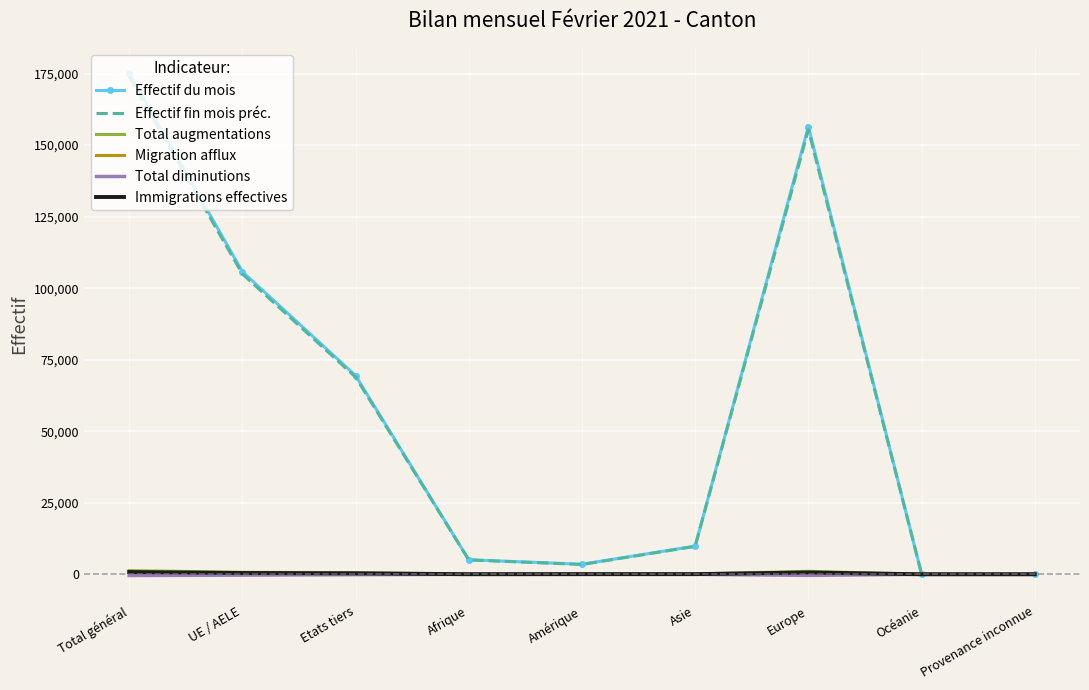

True or false: Effectif fin mois préc. has a value of 9765 at Asie.

True